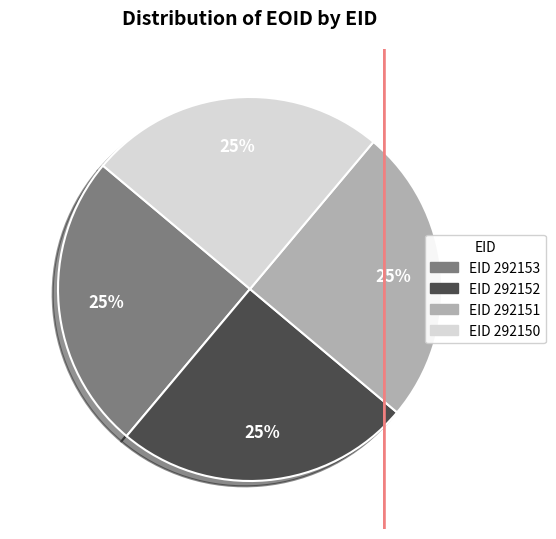

Count the number of slices in the pie.

4